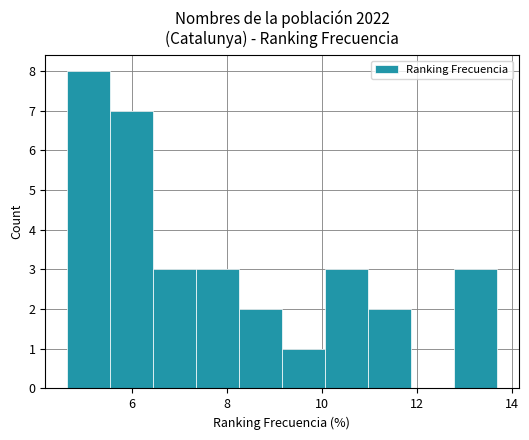

Reading left to right, transcribe this chart: for each bar, give the range it covers on the x-axis and its height. Neither the bar edges nor the heights are printed on the chart, so give them approximately, as read against the axes.

4.6 to 5.6: 8
5.6 to 6.4: 7
6.4 to 7.4: 3
7.4 to 8.2: 3
8.2 to 9.2: 2
9.2 to 10.0: 1
10.0 to 11.0: 3
11.0 to 11.8: 2
11.8 to 12.8: 0
12.8 to 13.6: 3